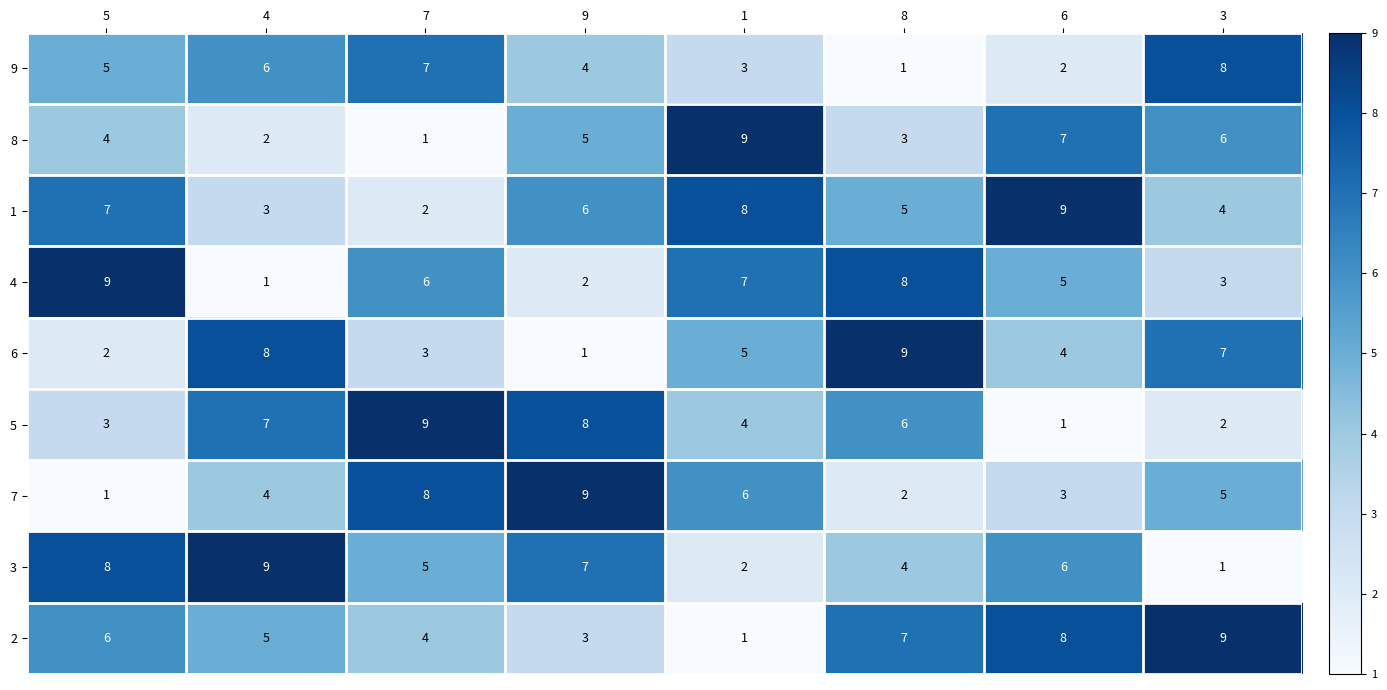

True or false: 4 has a value of 1 at 6.

False